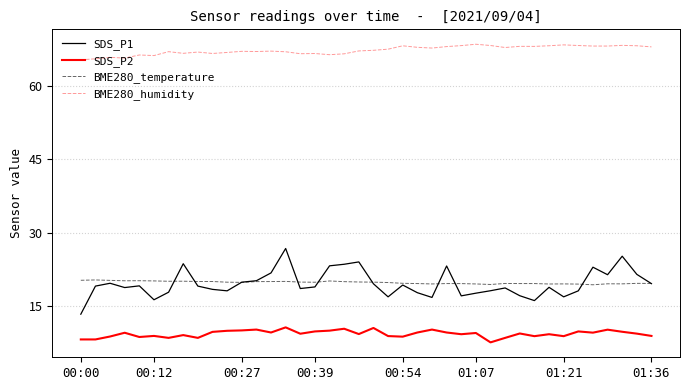

What is the difference between the maximum and minimum values in the BME280_temperature series?

1.0